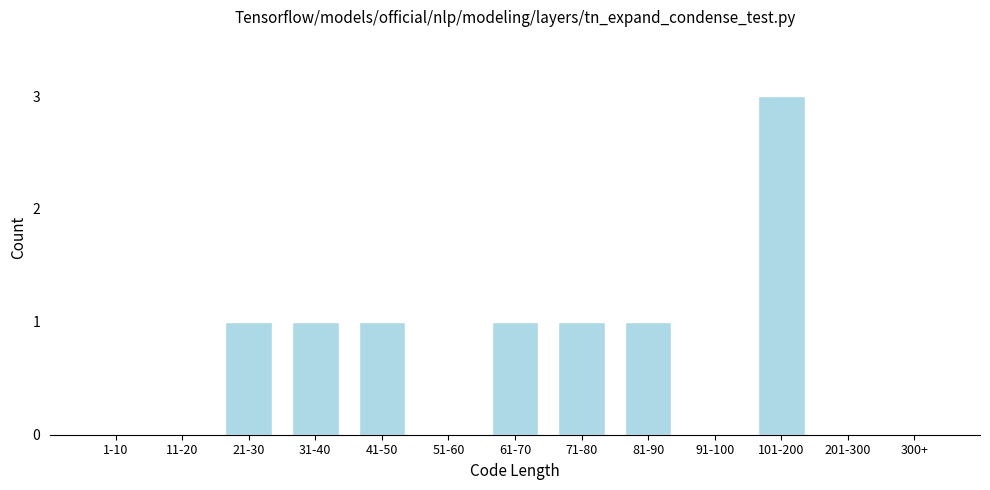

Reading left to right, what are all the values shown in this chart?

1-10=0	11-20=0	21-30=1	31-40=1	41-50=1	51-60=0	61-70=1	71-80=1	81-90=1	91-100=0	101-200=3	201-300=0	300+=0